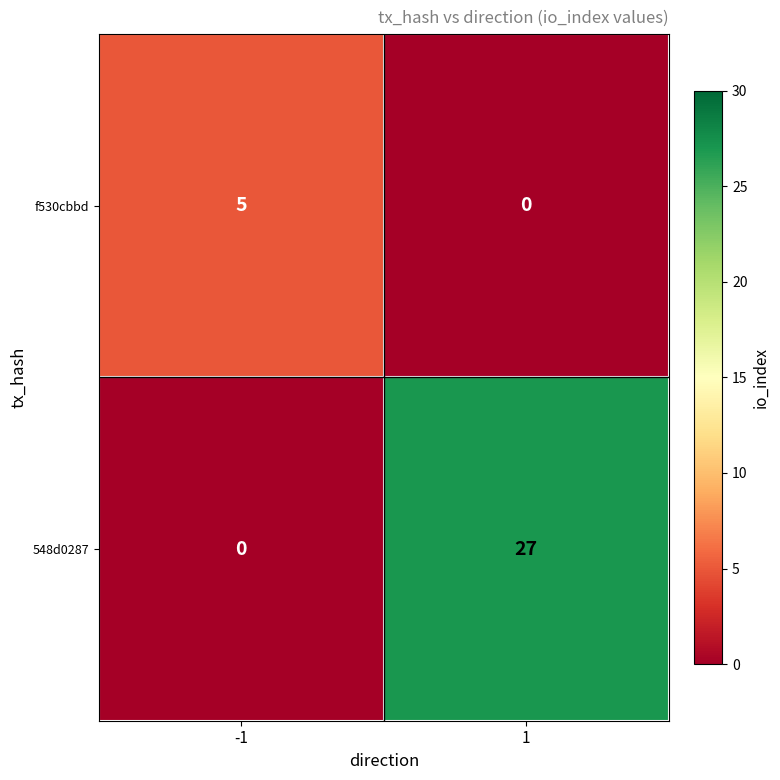

Rank the series at -1 from highest to lowest value.

f530cbbd, 548d0287